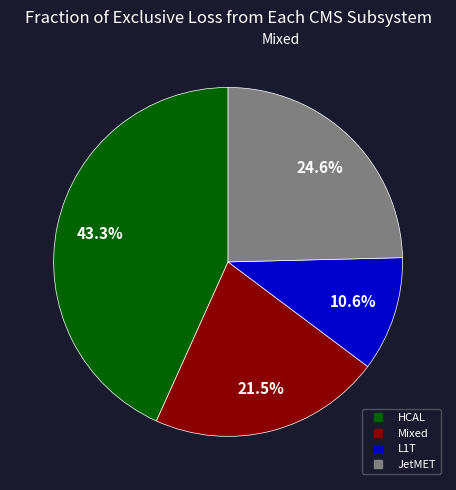

Is there any slice that represents more than half of the pie?

No